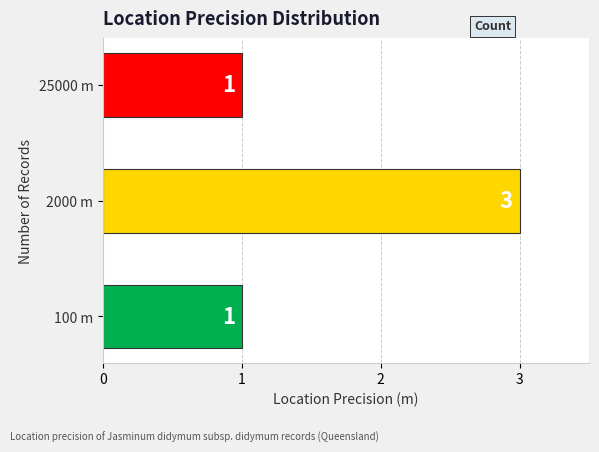

Count the number of values greater than 1.

1